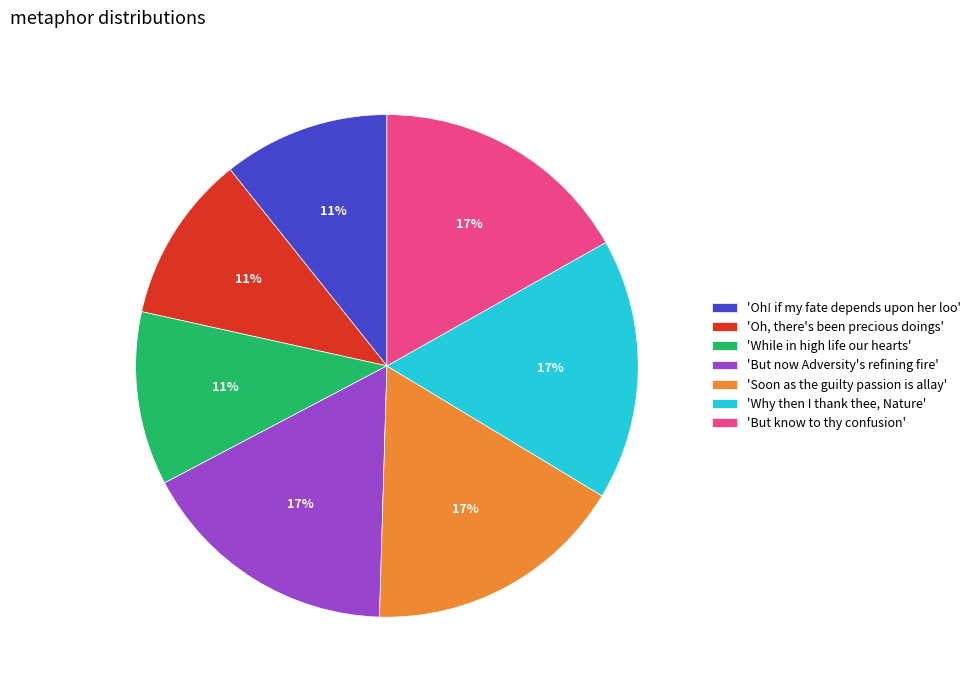

Is there any slice that represents more than half of the pie?

No